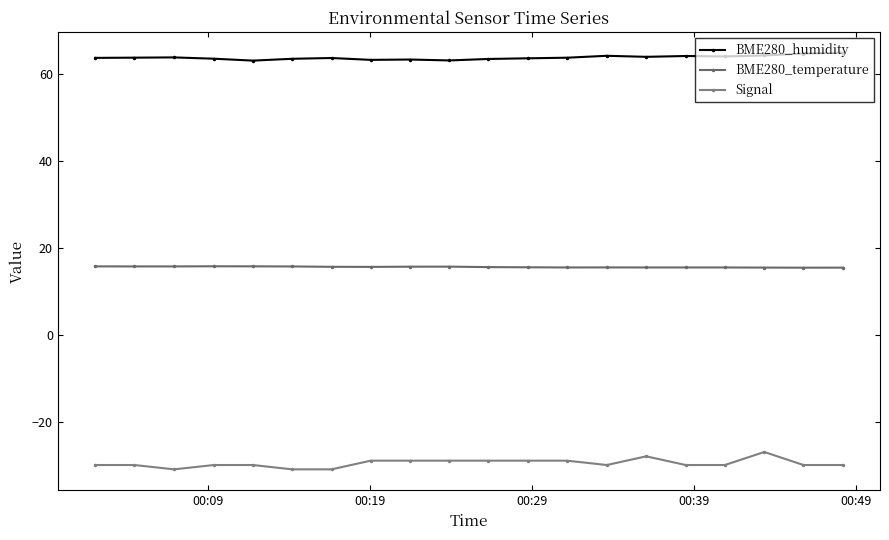

What is the value of the Signal point at the 10th from the left?

-29.0